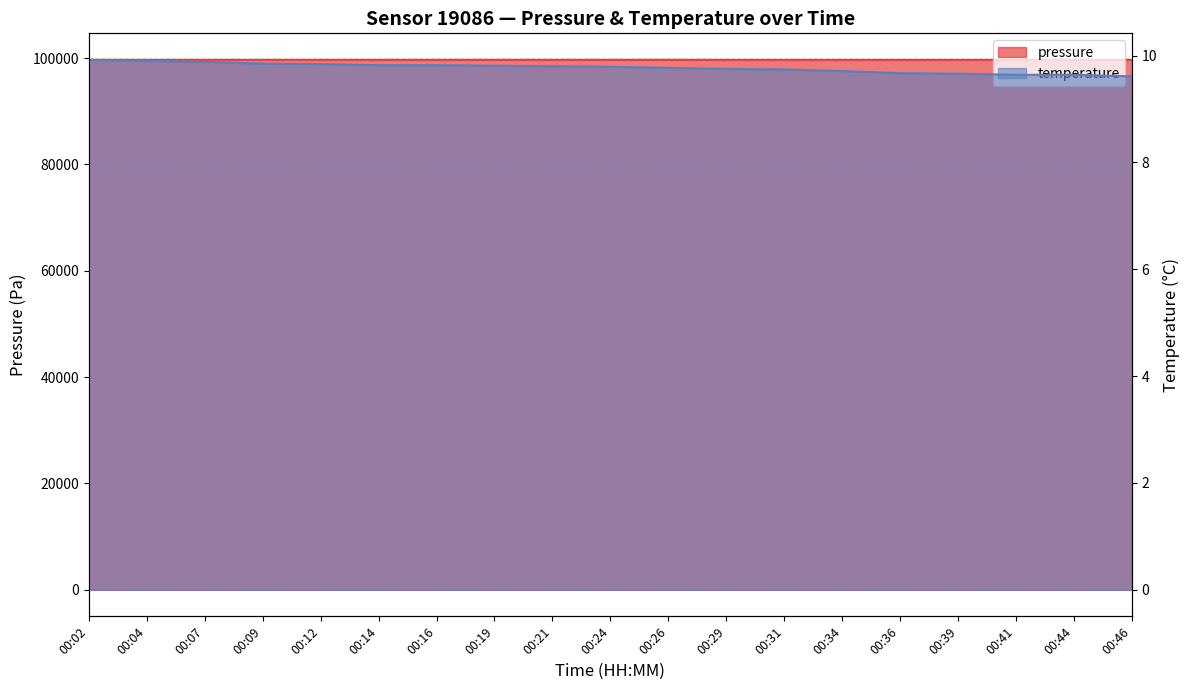

List the labels in order of pressure value, largest first.

00:26, 00:02, 00:16, 00:21, 00:24, 00:19, 00:09, 00:12, 00:14, 00:29, 00:04, 00:44, 00:07, 00:31, 00:34, 00:46, 00:39, 00:36, 00:41